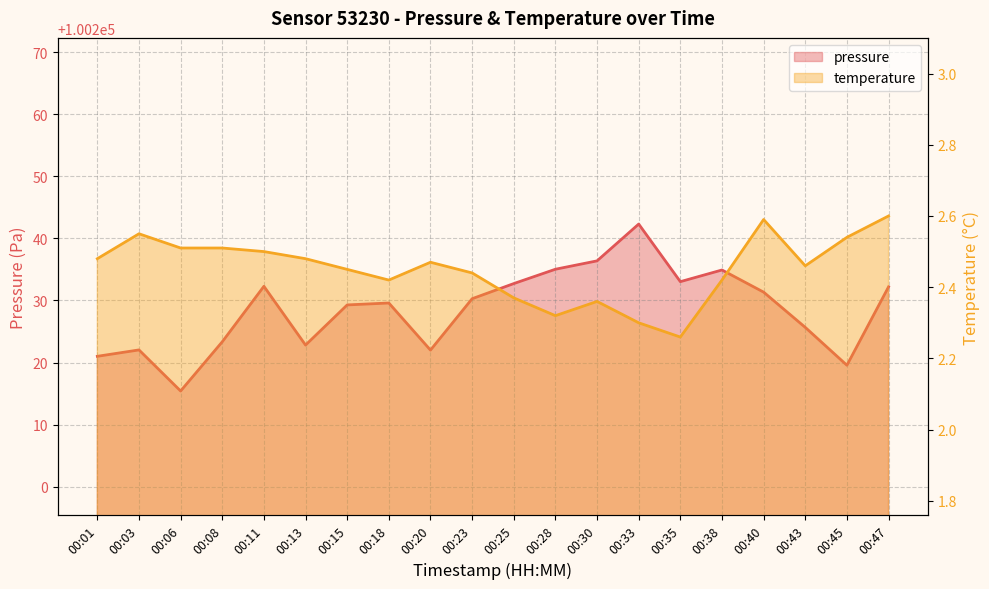

Rank the series by their maximum value, from lowest to highest.

temperature, pressure